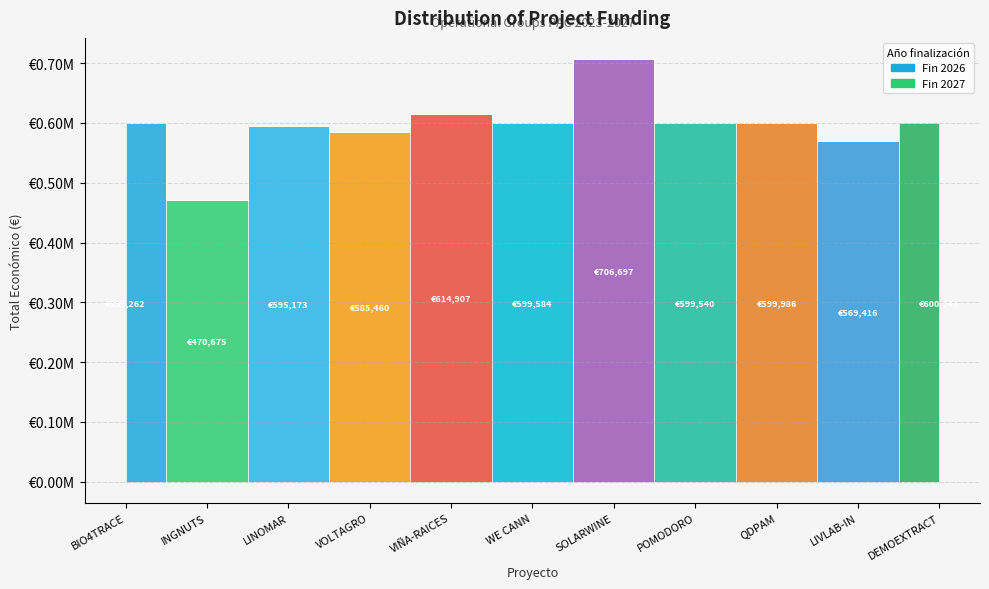

How many data points are above 599540?

5